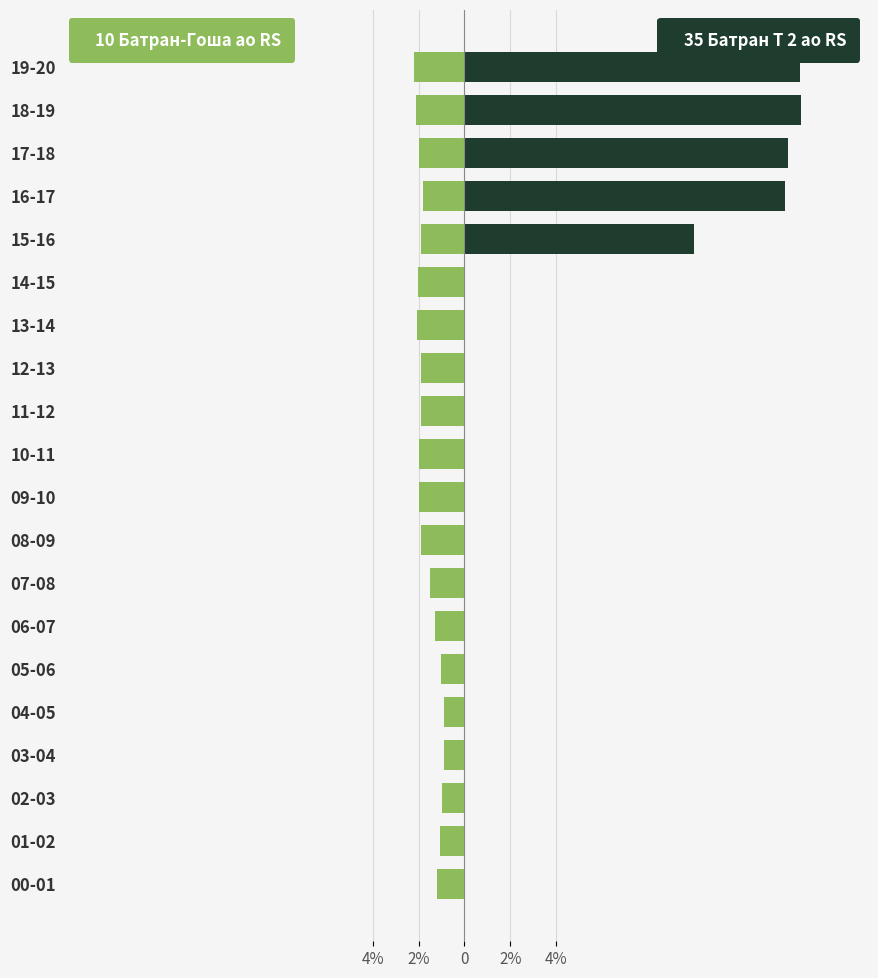

The value of 35 Батран Т 2 ао RS at 00-01 is -5.5. True or false?

False